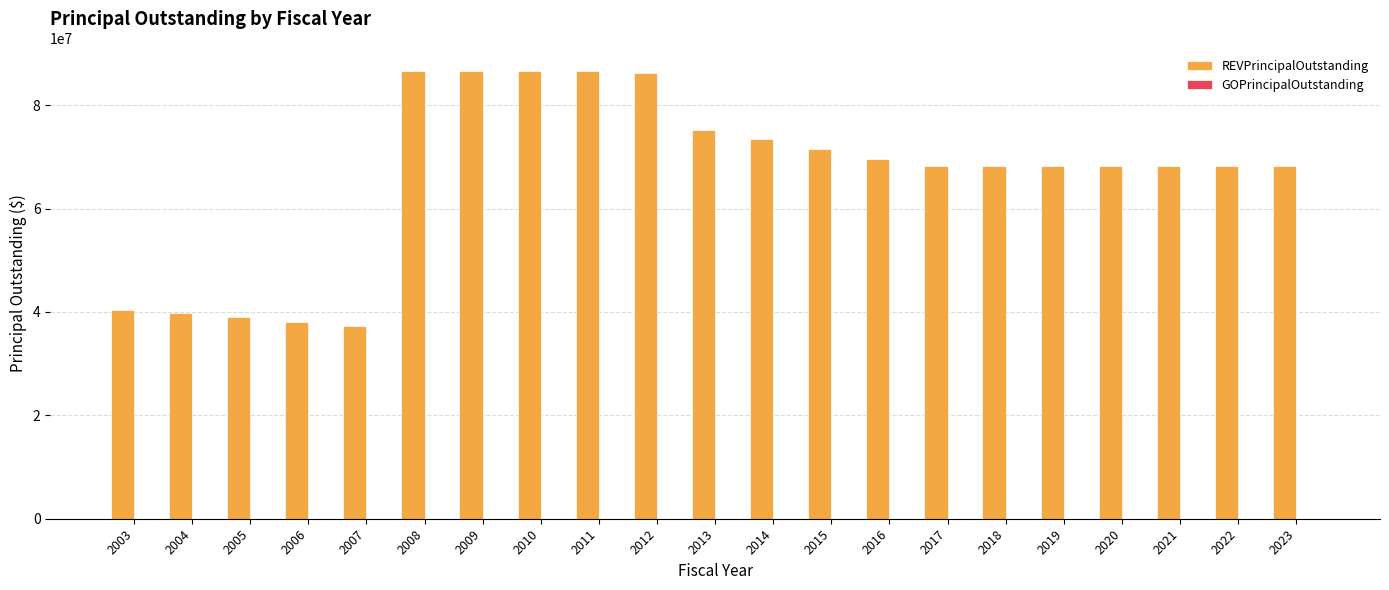

Reading left to right, what are all the values shown in this chart?

2003=40300000.0	2004=39900000.0	2005=39000000.0	2006=38100000.0	2007=37200000.0	2008=86649366.7	2009=86649366.7	2010=86649366.7	2011=86649366.7	2012=86184366.7	2013=75164366.7	2014=73404366.7	2015=71574366.7	2016=69694366.7	2017=68244366.7	2018=68244366.7	2019=68244366.7	2020=68244366.7	2021=68244366.7	2022=68244366.7	2023=68244366.7